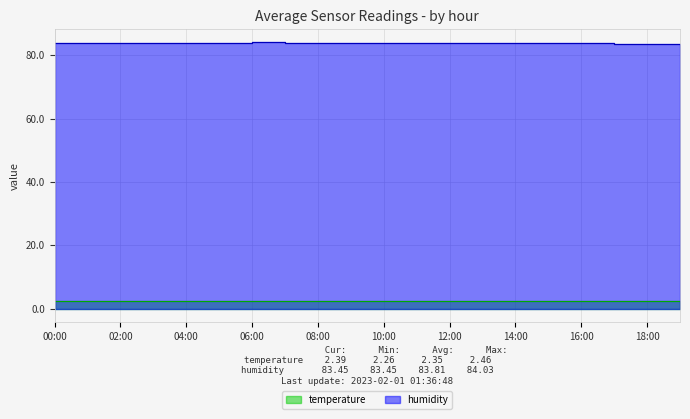

Is it true that humidity equals 120.5 at 11:00?

False